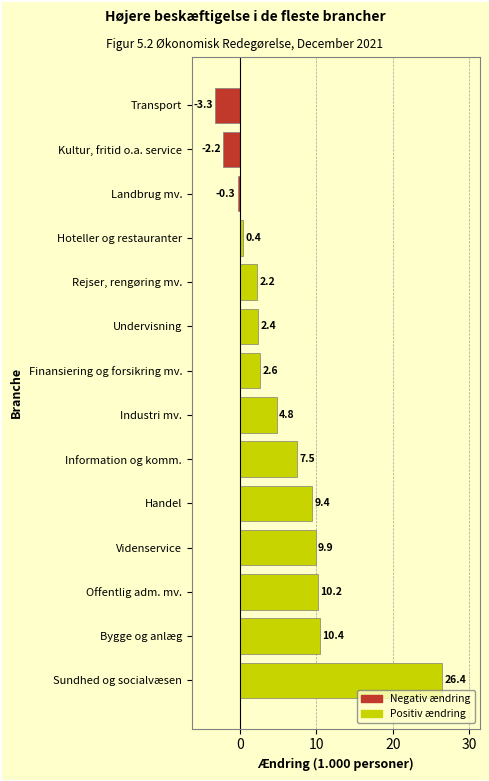

Read the value at Videnservice.

9.9